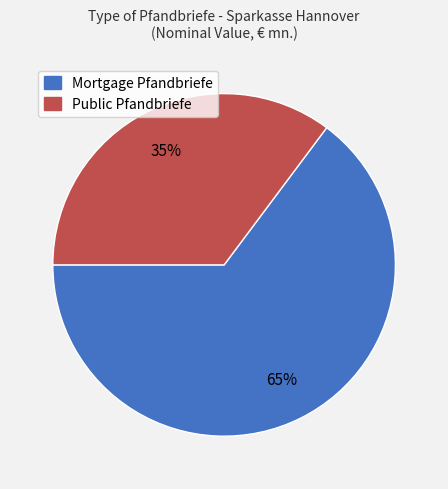

What percentage is the Mortgage Pfandbriefe slice, to the nearest percent?

65%